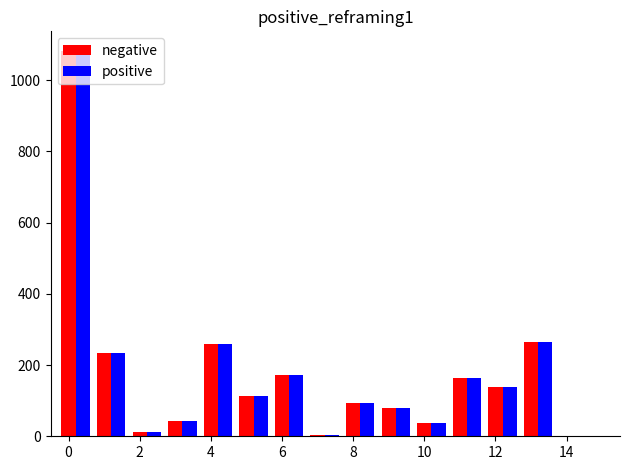

What is the greatest value displayed?

1083.2